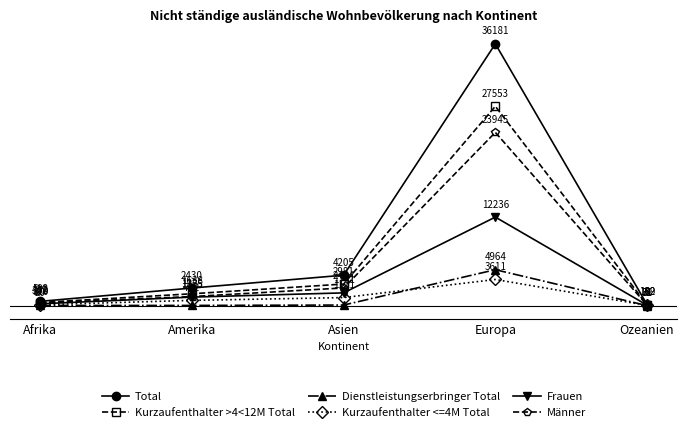

What is the spread (max minus min) of values at Europa?

32570